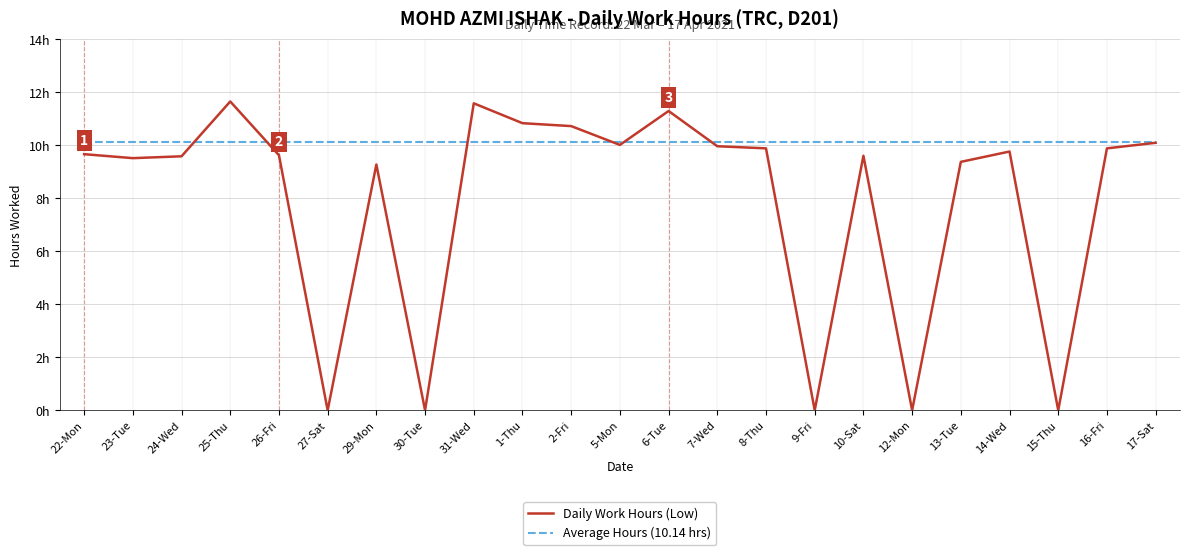

List the series in order of their overall mean, highest first.

Average Hours (10.14 hrs), Daily Work Hours (Low)